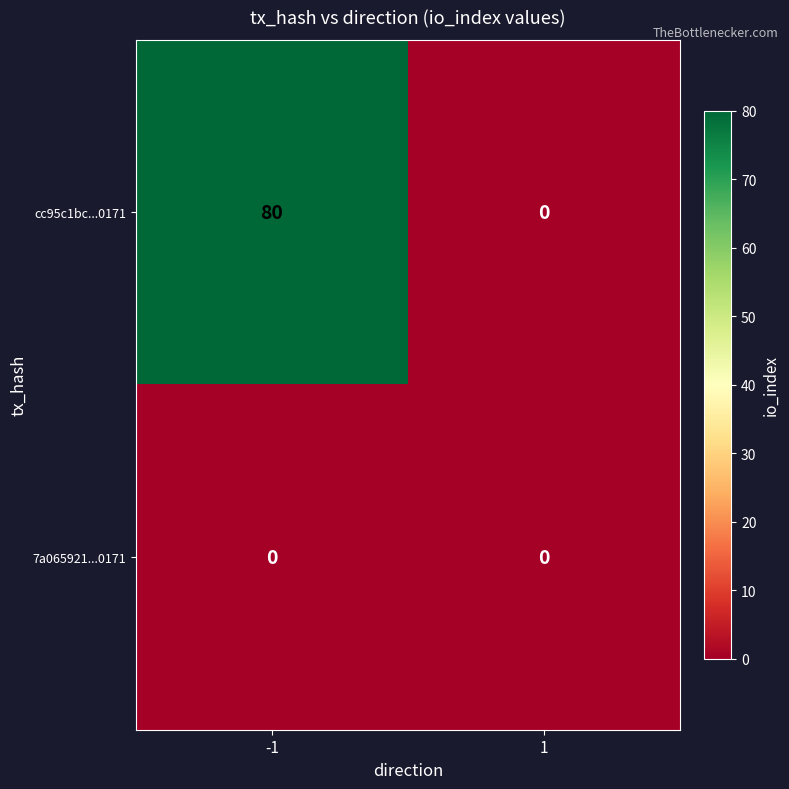

Which series has the largest range (max minus min)?

cc95c1bc...0171